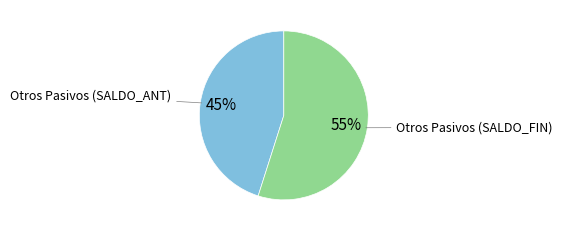

To the nearest percent, what is the difference between the largest and smallest slice percentages?

10%